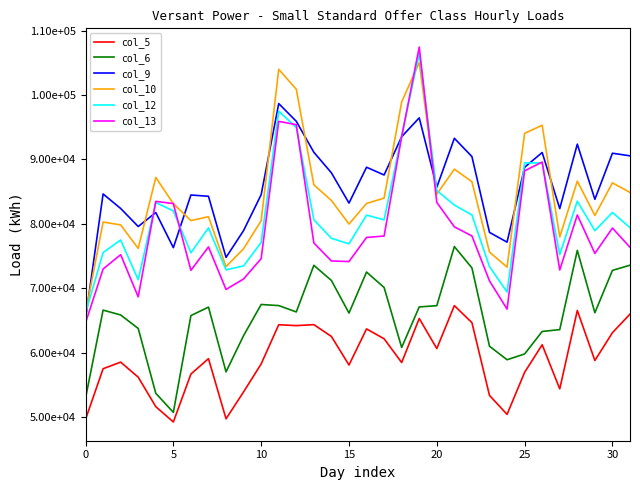

Does the chart display data point markers on the line(s)?

No